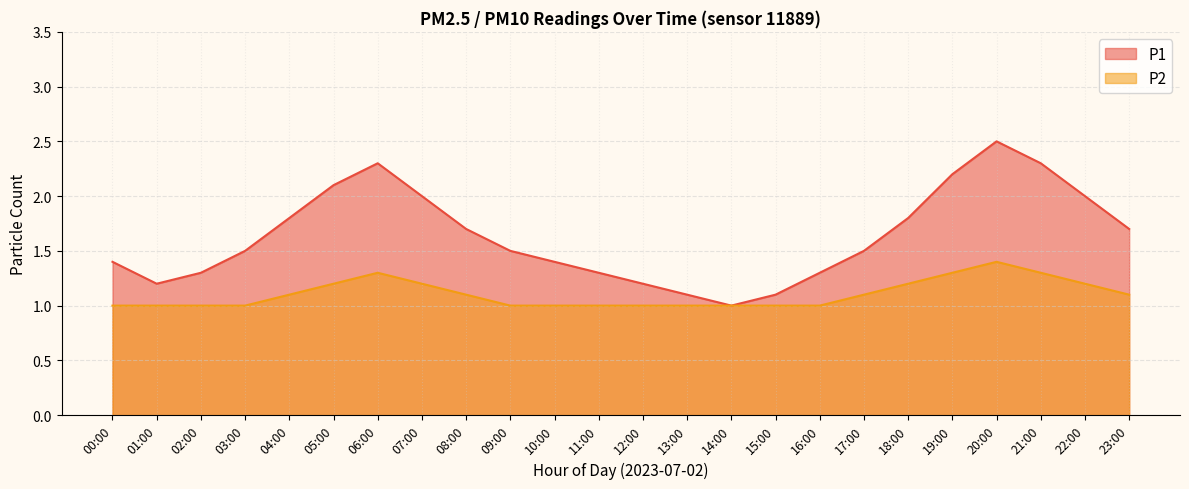

True or false: P2 and P1 intersect in this chart.

False